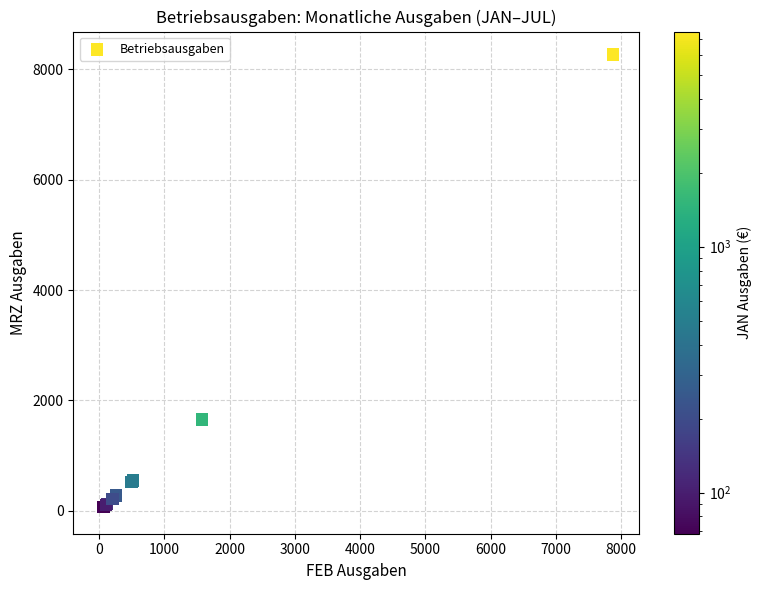

What Y value in the scatter plot is closest to 4134?

1653.8